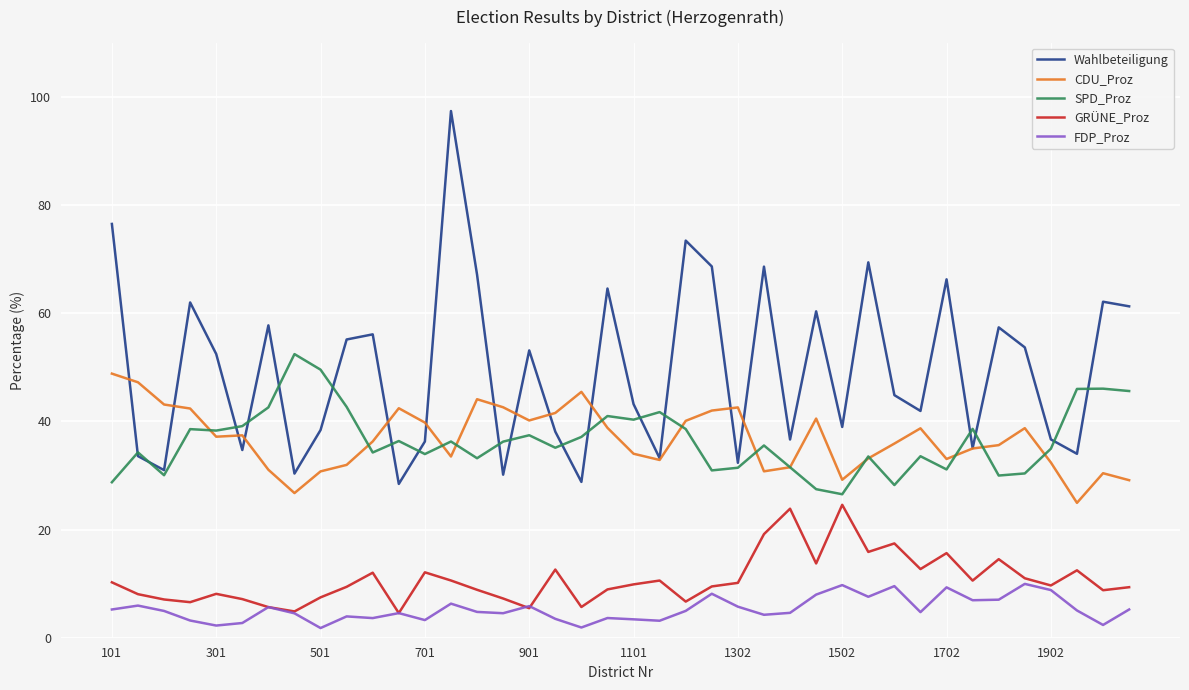

Which series has the widest spread of values?

Wahlbeteiligung